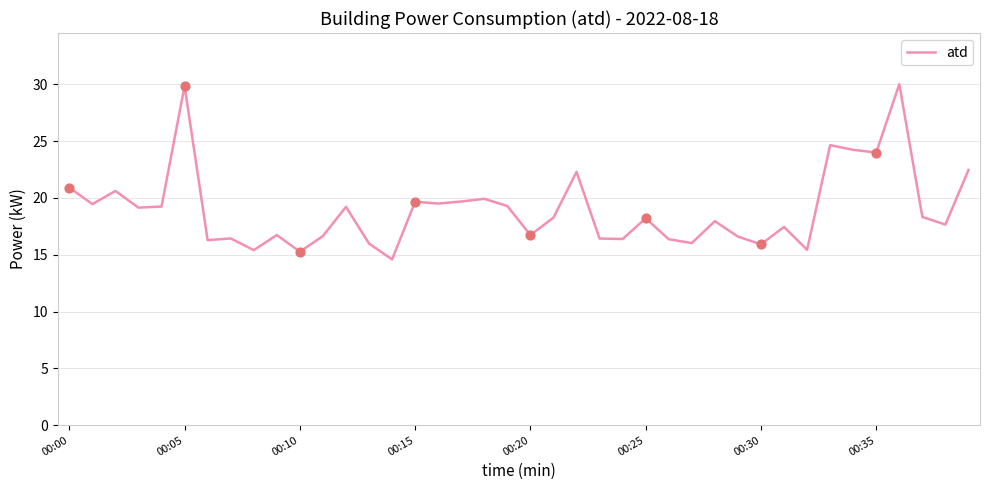

What is the maximum value shown in the chart?

30.0